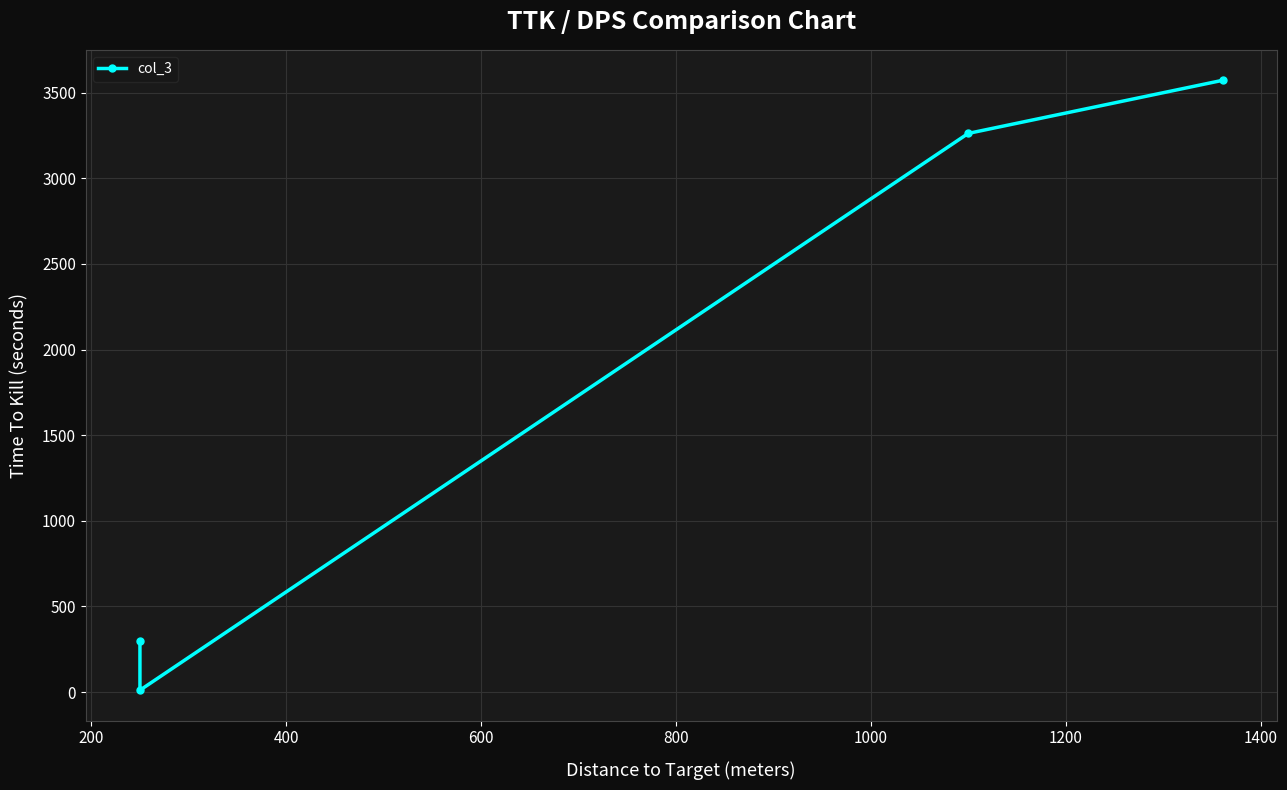

What is the value of the 1st point from the left?

299